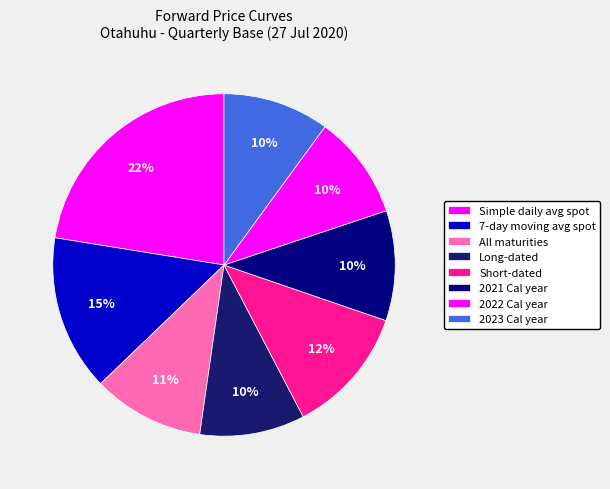

How many slices are in this pie chart?

8